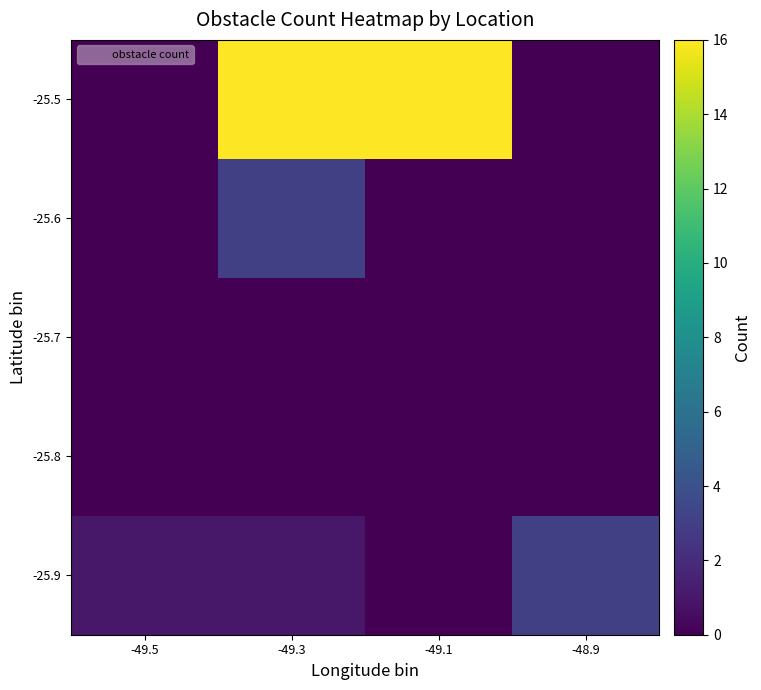

Reading left to right, list all the values displayed in this chart.

-25.9: -49.5=1	-49.3=1	-49.1=0	-48.9=3
-25.8: -49.5=0	-49.3=0	-49.1=0	-48.9=0
-25.7: -49.5=0	-49.3=0	-49.1=0	-48.9=0
-25.6: -49.5=0	-49.3=3	-49.1=0	-48.9=0
-25.5: -49.5=0	-49.3=16	-49.1=16	-48.9=0